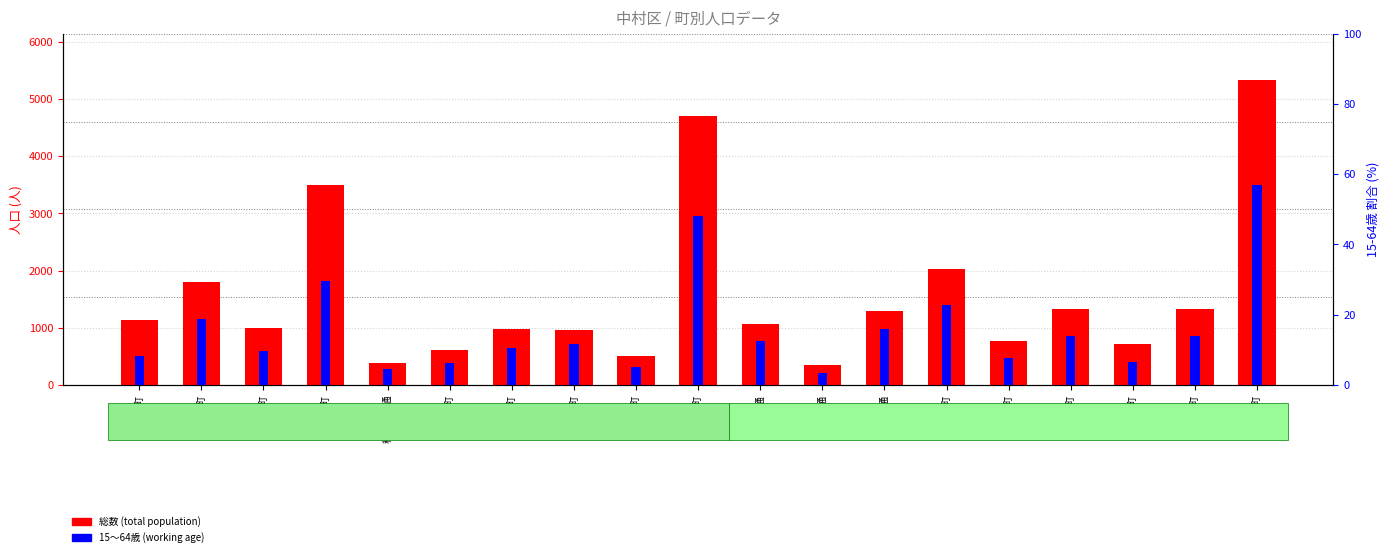

The 総数 (total population) series shows 1326 at 角割町. True or false?

True